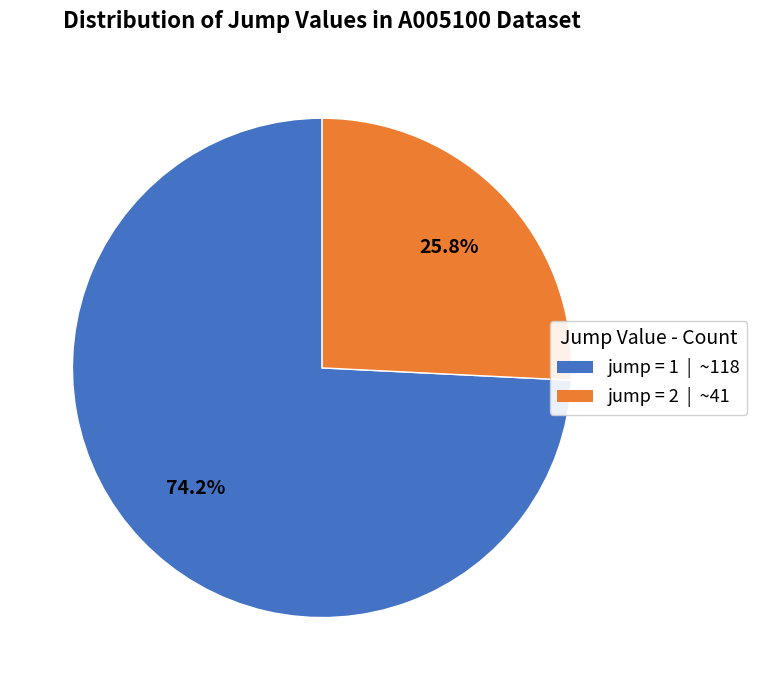

To the nearest percent, what is the difference between the largest and smallest slice percentages?

48%